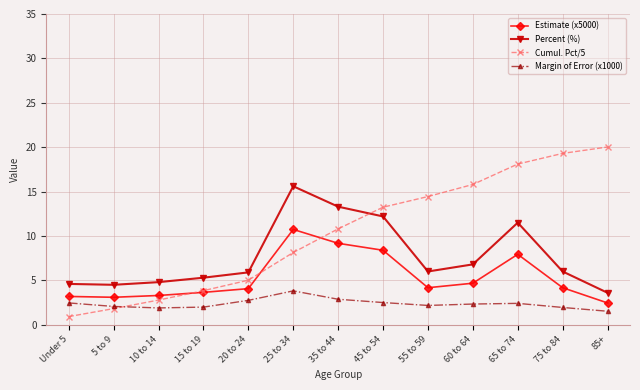

The Cumul. Pct/5 series shows 2.8 at 10 to 14. True or false?

True